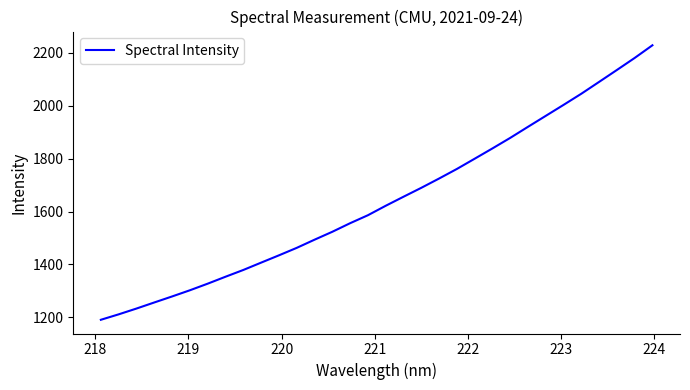

Is this an area chart (filled region under the line)?

No